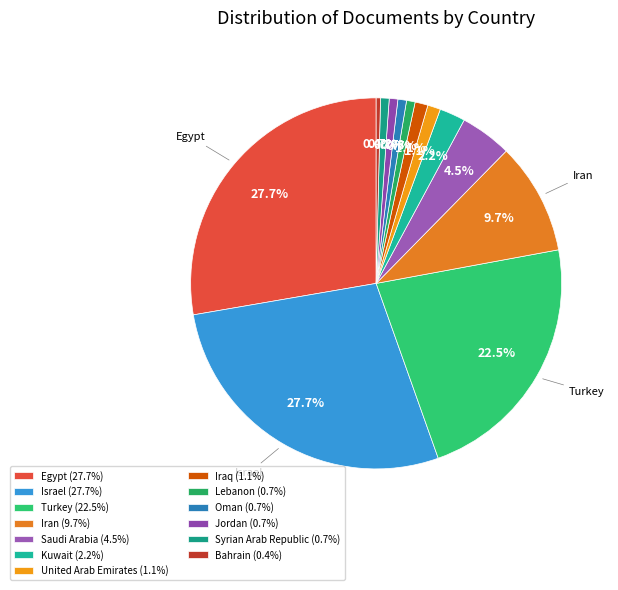

What percentage is the United Arab Emirates slice, to the nearest percent?

1%